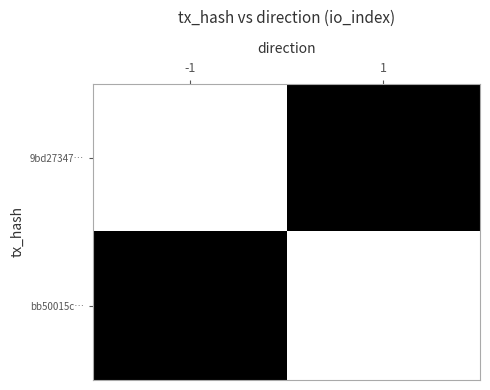

Which series has the largest range (max minus min)?

9bd27347…